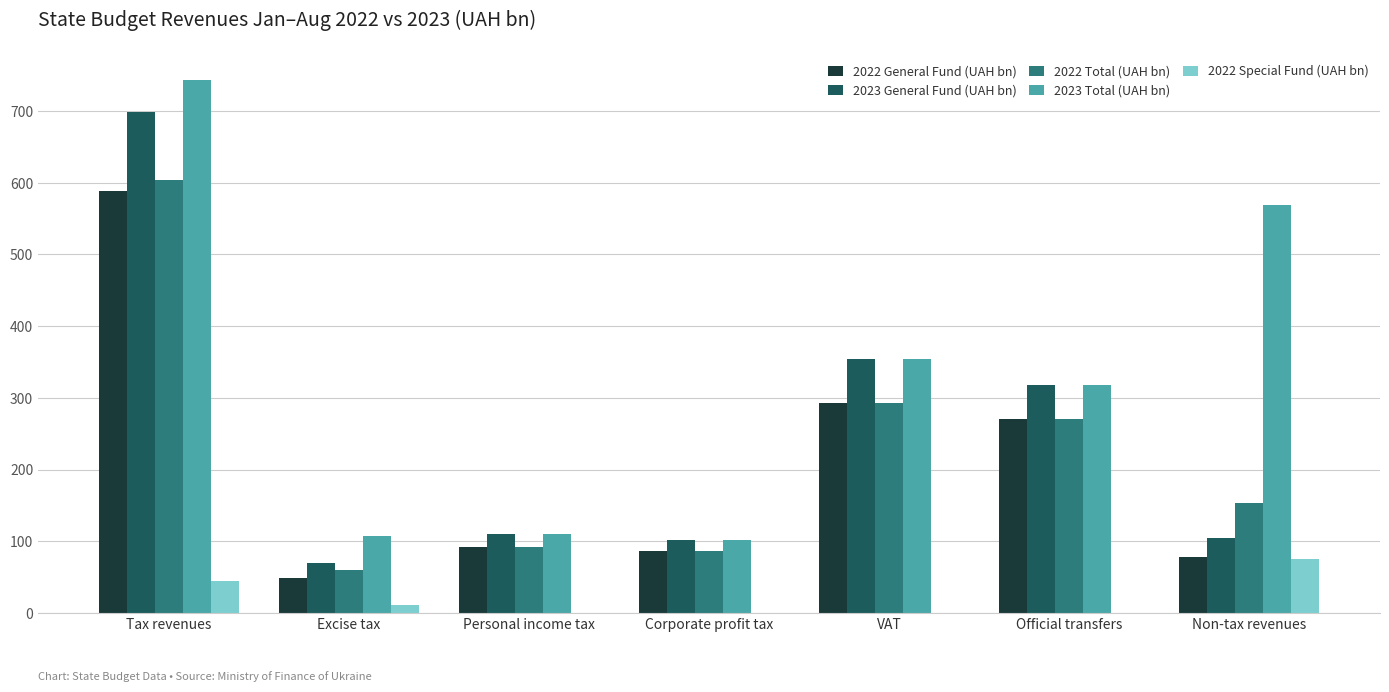

What is the spread (max minus min) of values at Corporate profit tax?

101.9